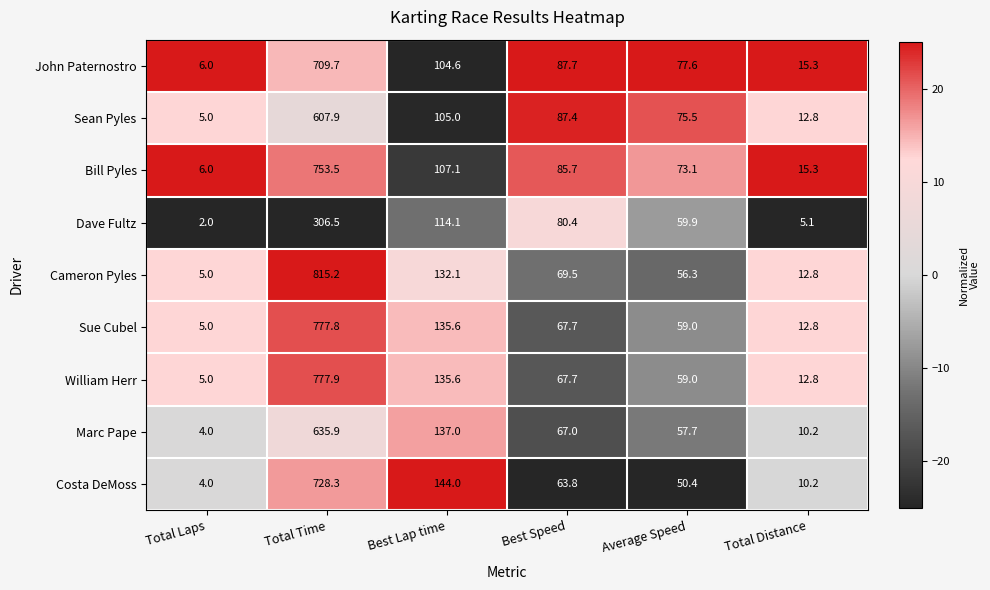

Where is Cameron Pyles nearest to the value 410?

Best Lap time